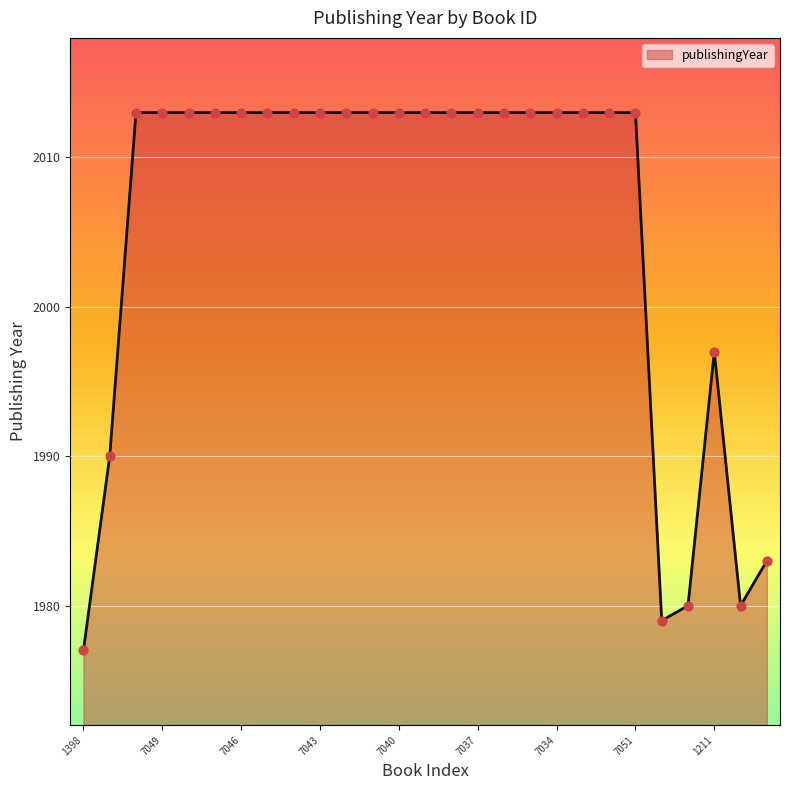

What is the smallest value displayed?

1977